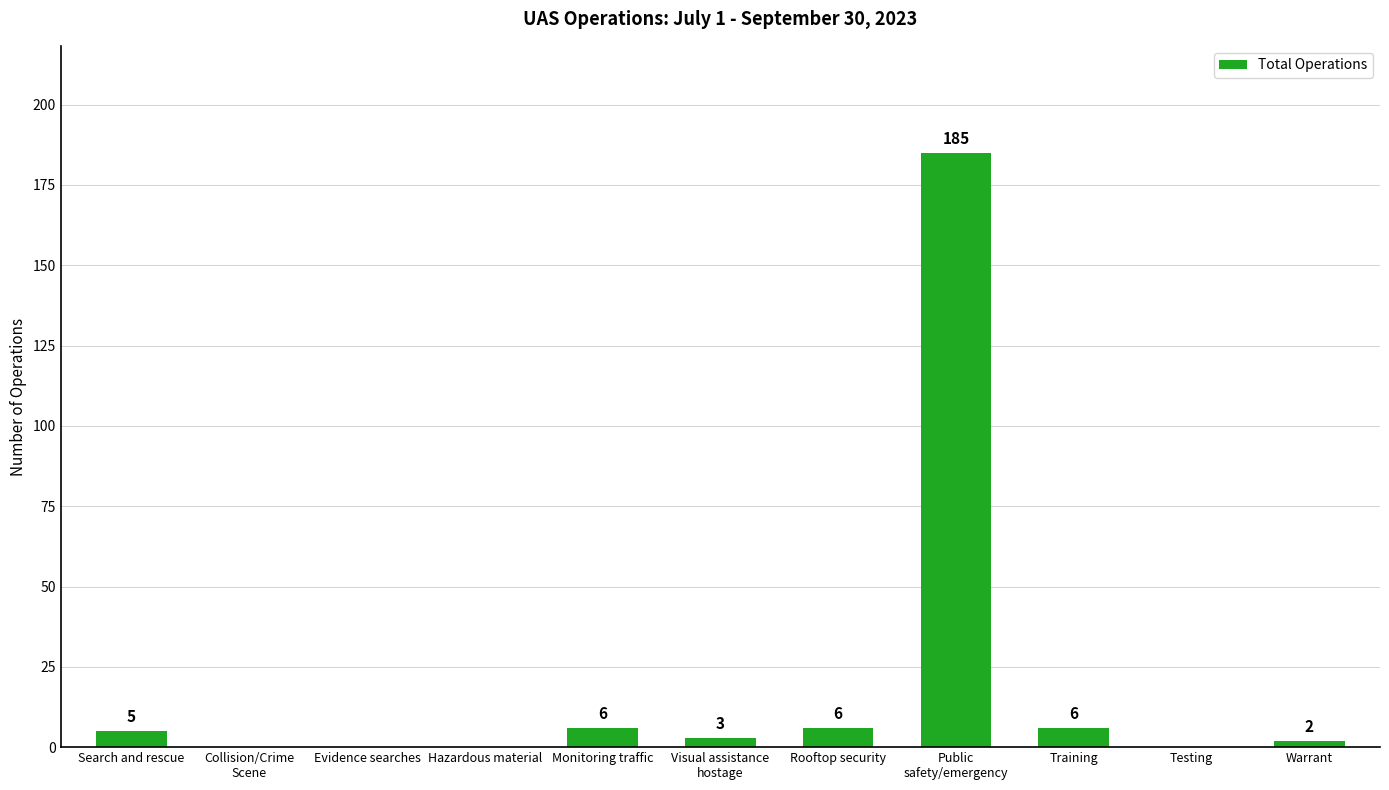

Reading right to left, transcribe all the data shown in this chart.

2	0	6	185	6	3	6	0	0	0	5